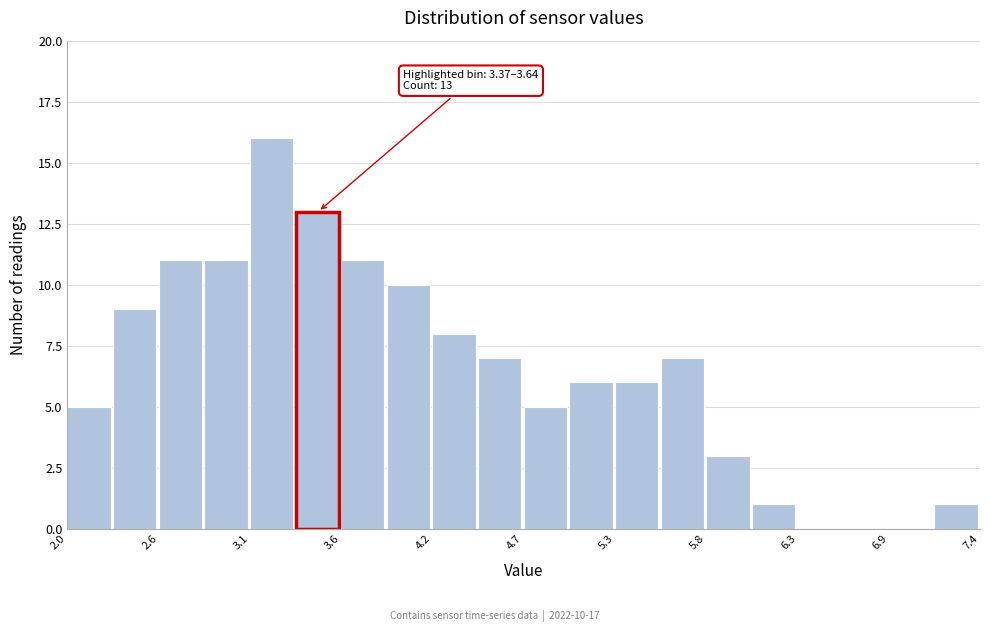

Read against the x-axis, roughly where is the centre of the tallest bar?

3.2